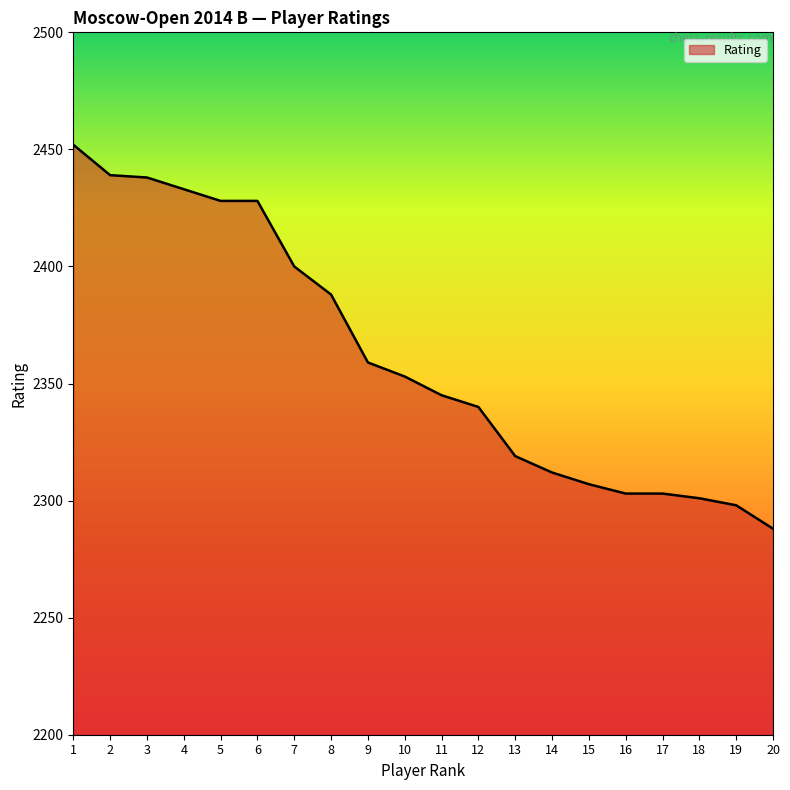

Which category has the lowest value across all series?

20